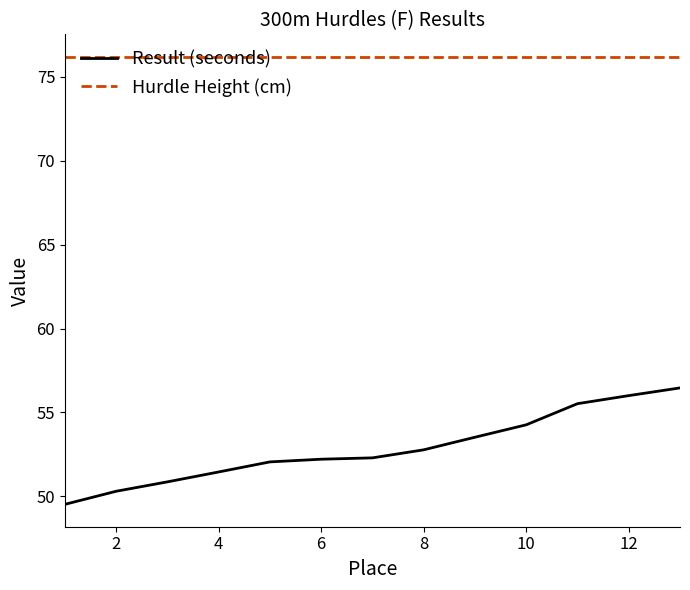

True or false: Result (seconds) and Hurdle Height (cm) intersect in this chart.

False